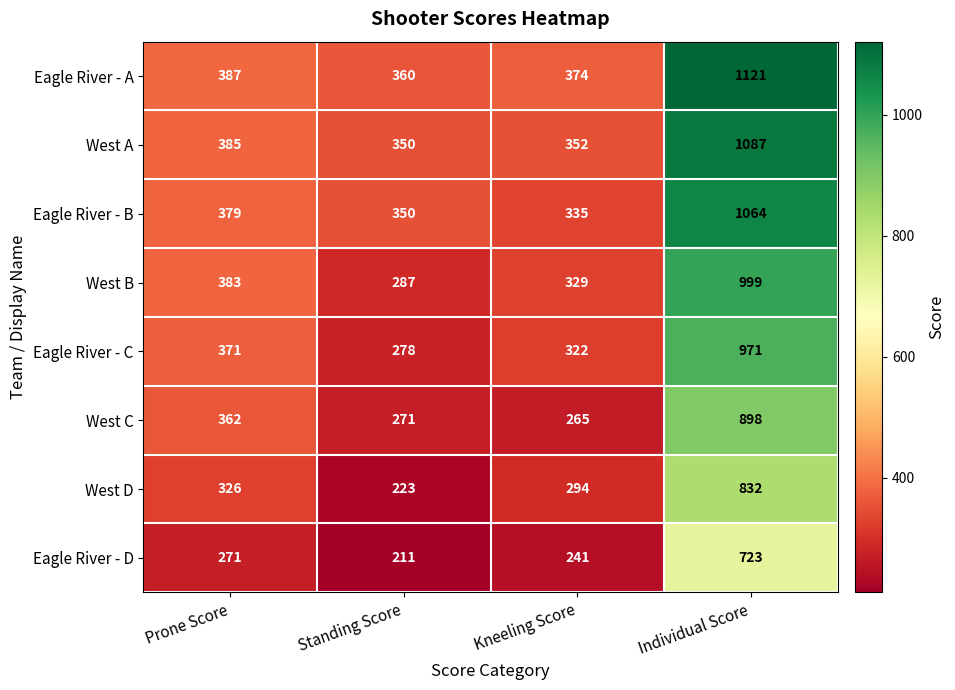

The value of West B at Prone Score is 383. True or false?

True